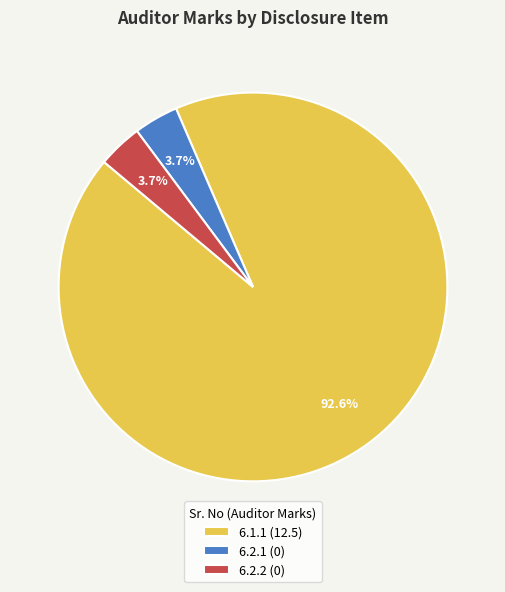

Approximately how many times larger is the value at 6.1.1 (12.5) compared to 6.2.2 (0)?

25.0